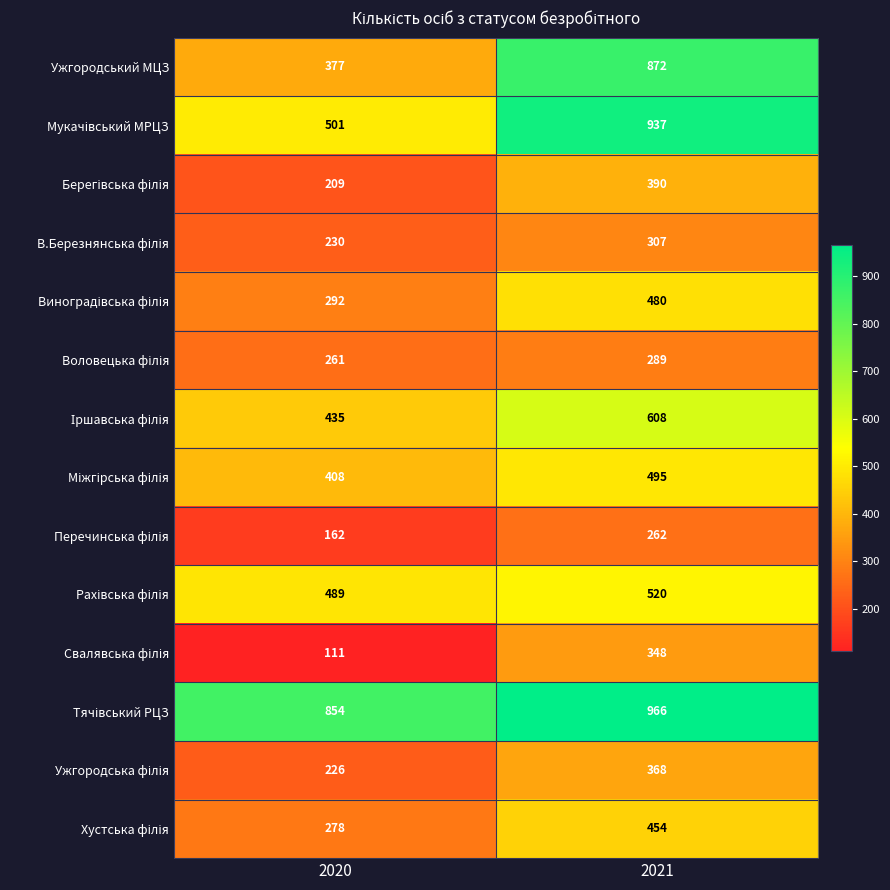

Read the Ужгородський МЦЗ value at 2021, to the nearest 10.

870